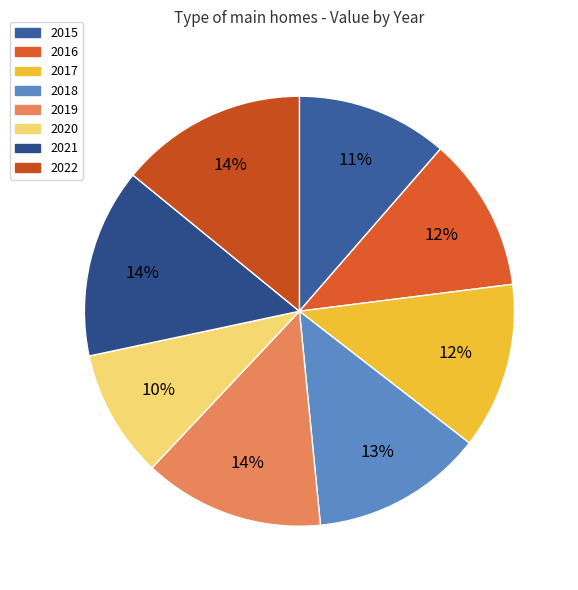

What is the largest slice in the pie chart?

2021